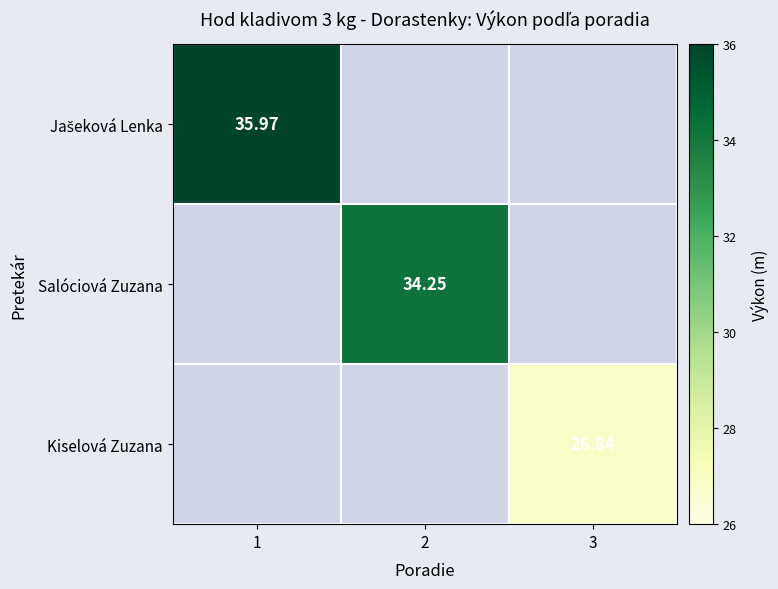

Is it true that Salóciová Zuzana equals 54.4 at 2?

False